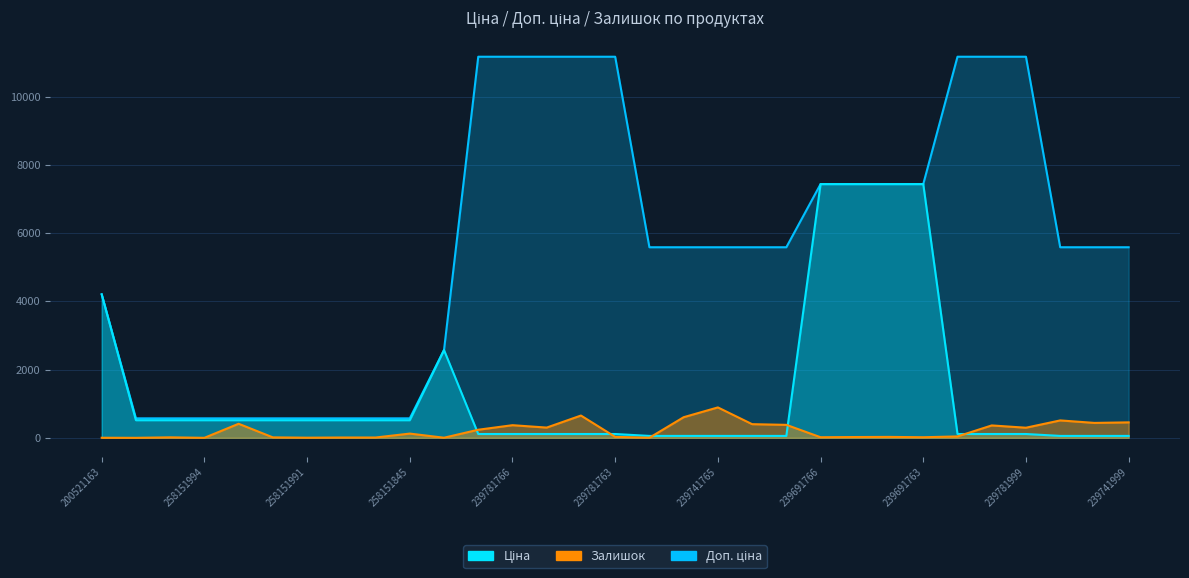

What is the spread (max minus min) of values at 239742000?

5529.1